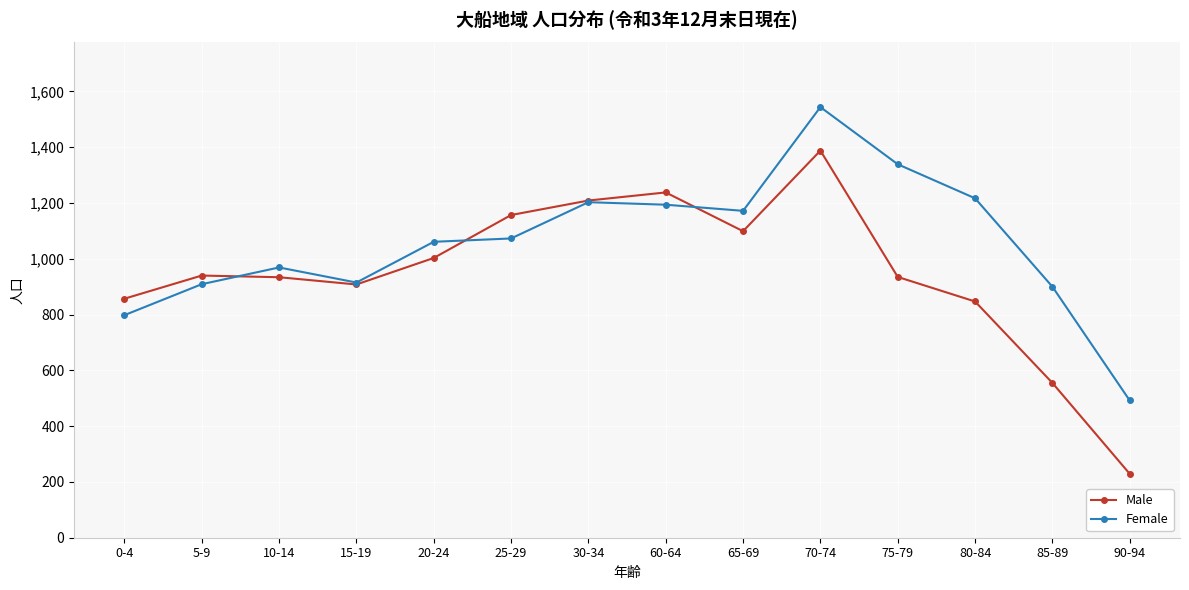

What is the label of the 2nd point from the left?

5-9